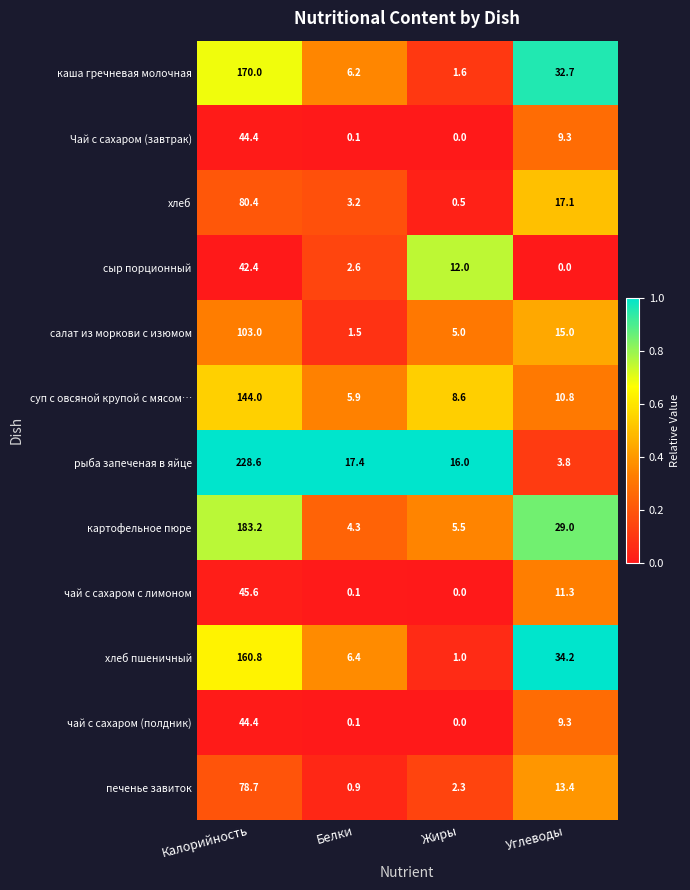

List the labels in order of хлеб пшеничный value, largest first.

Калорийность, Углеводы, Белки, Жиры